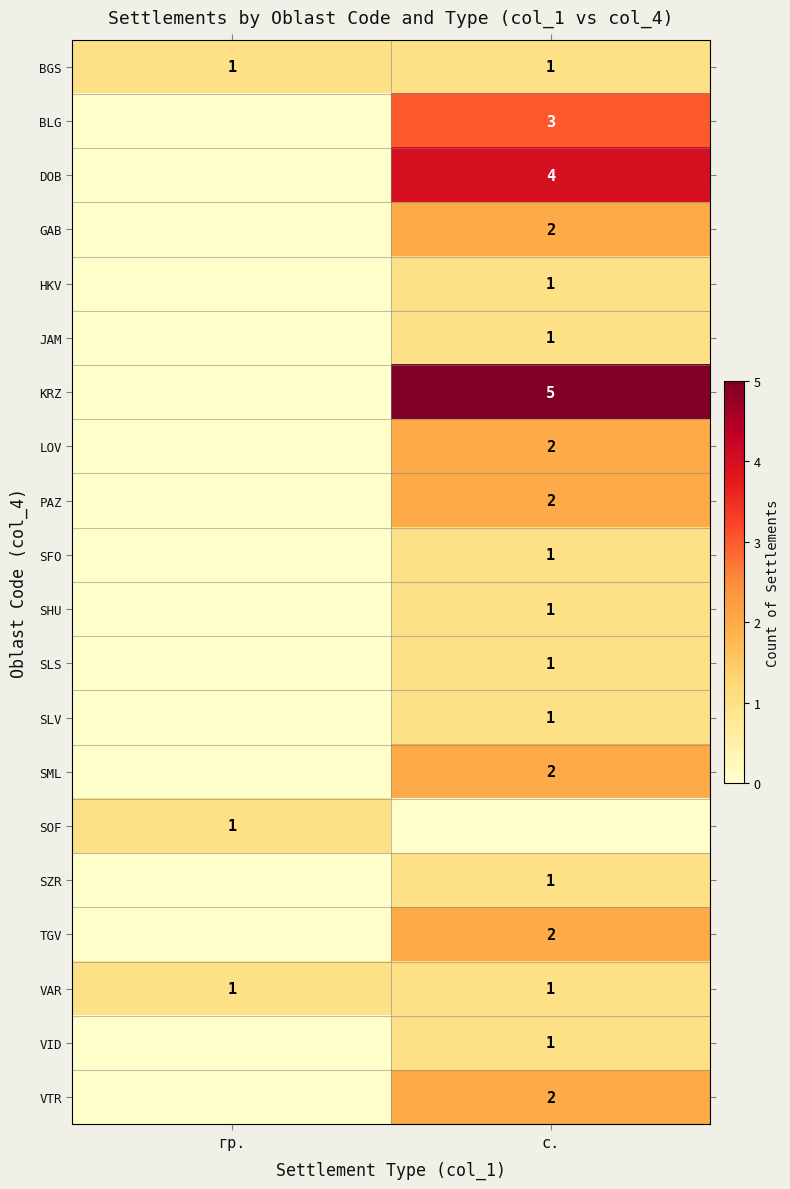

The value of SML at с. is 2. True or false?

True